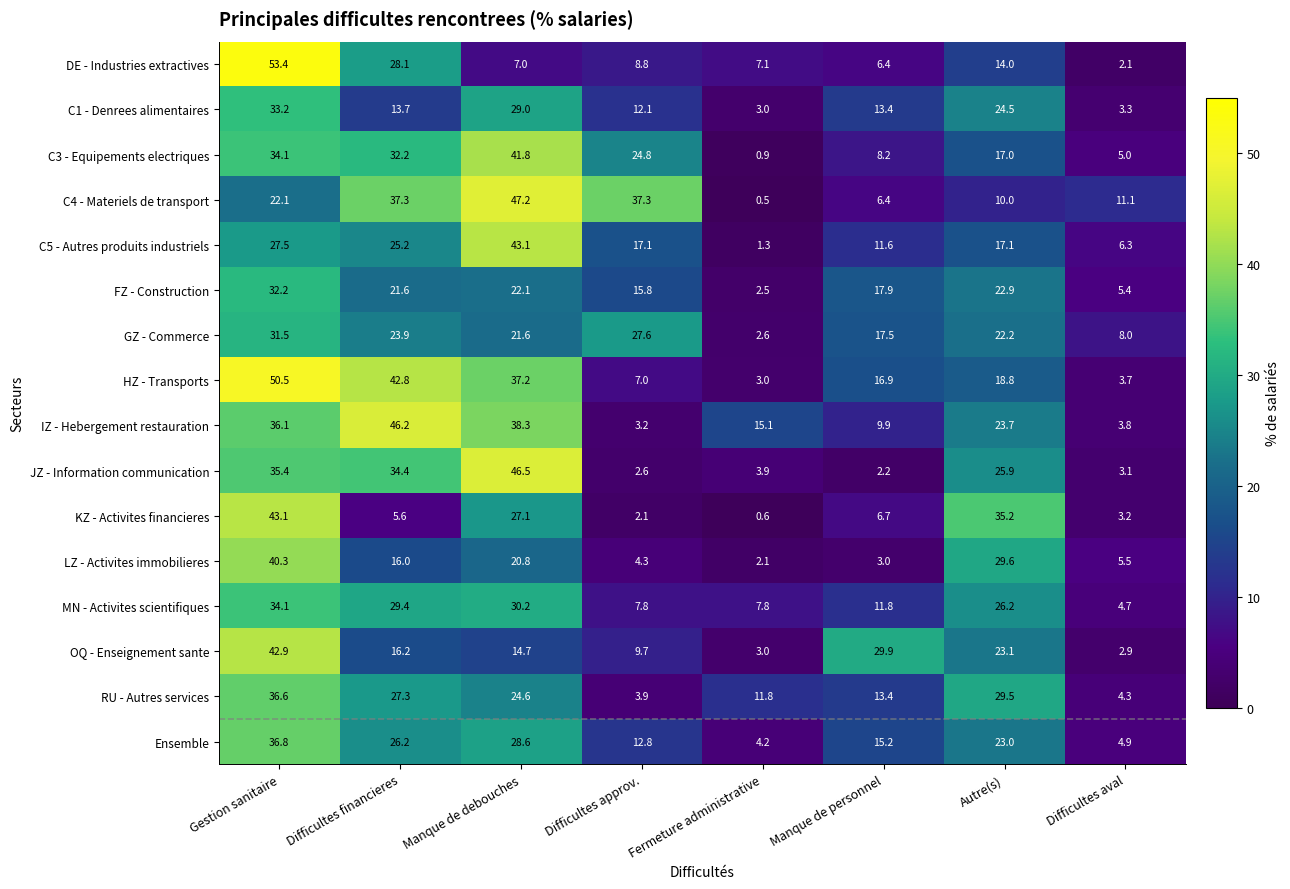

True or false: LZ - Activites immobilieres has a value of 2.0 at Manque de personnel.

False